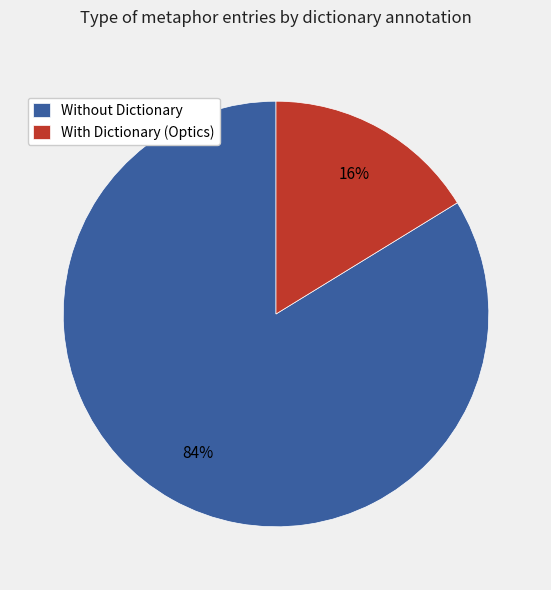

What is the ratio of the value at Without Dictionary to the value at With Dictionary (Optics)?

5.2